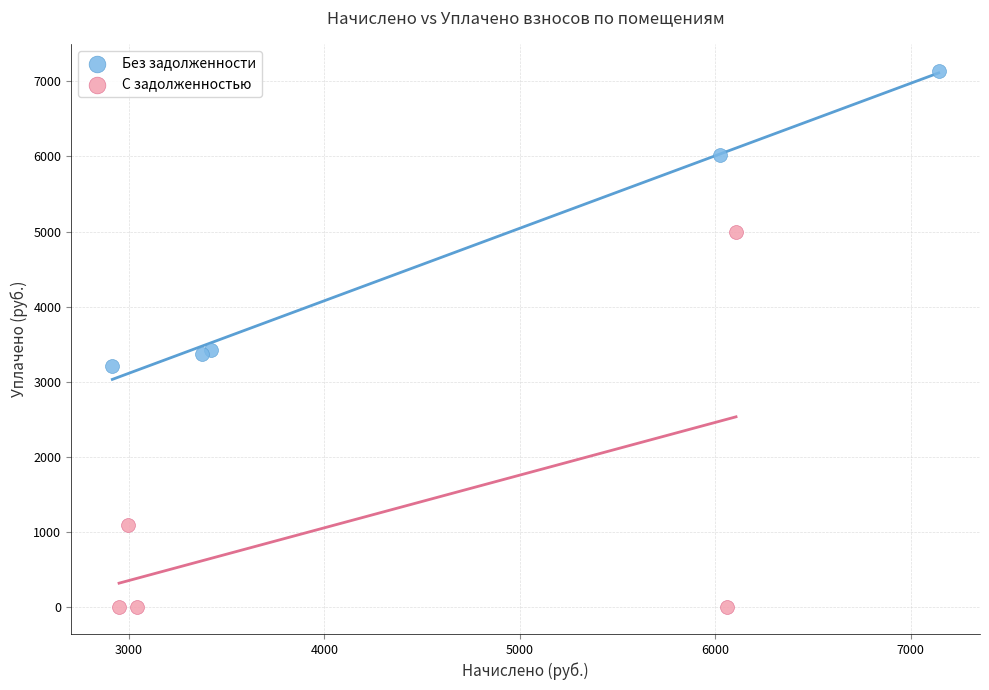

Which series contains the highest Y value?

Без задолженности